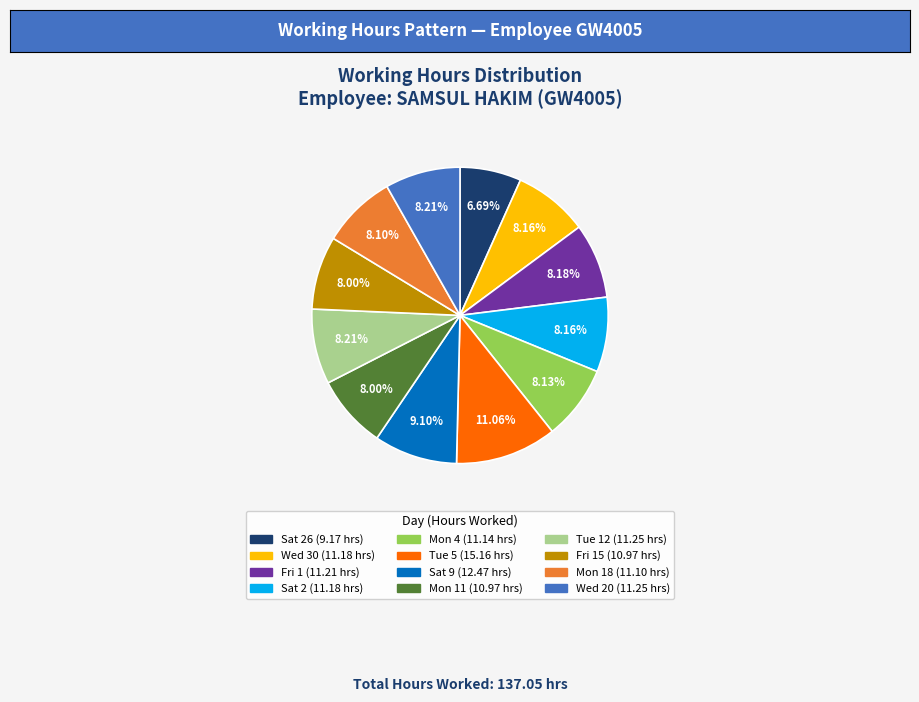

Is there a majority slice in this chart?

No